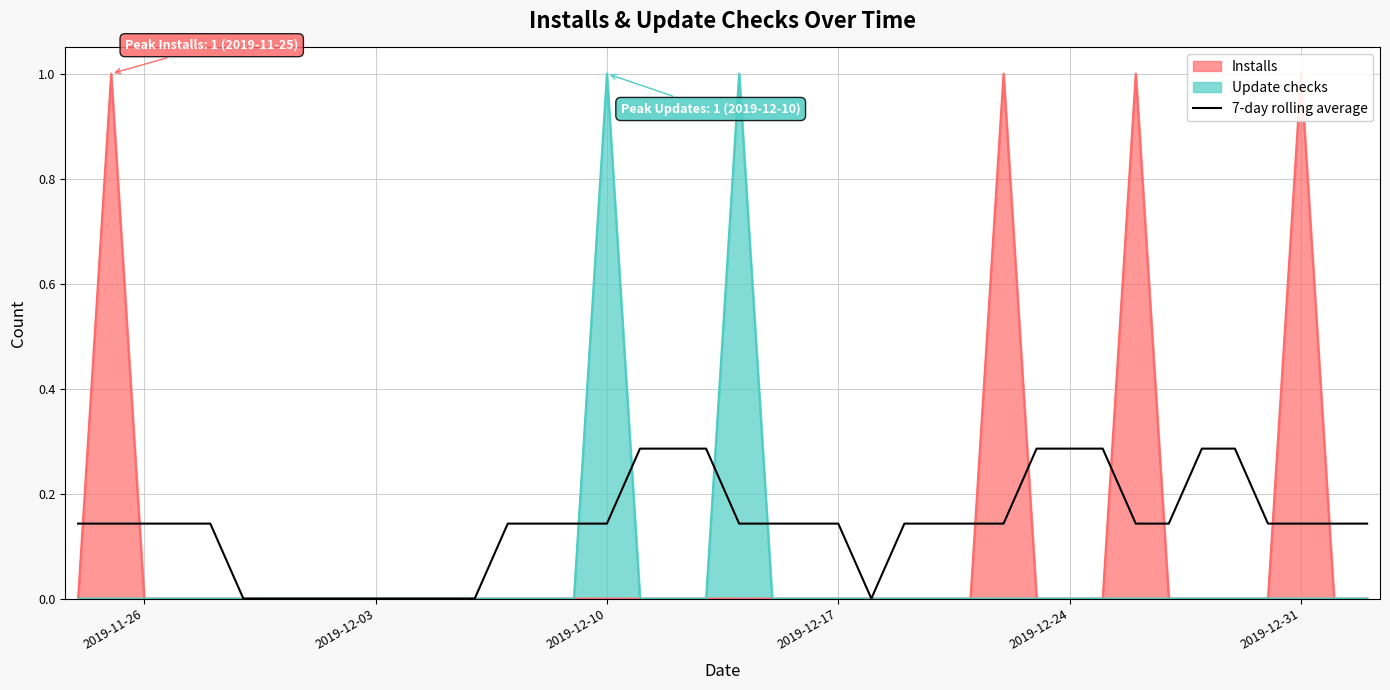

Does the chart display data point markers on the line(s)?

No